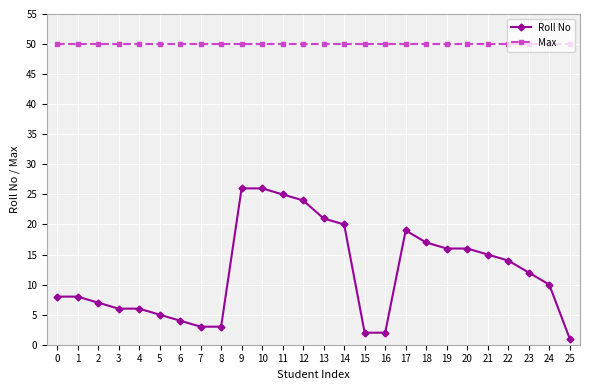

What value does the Max series have at 0?

50